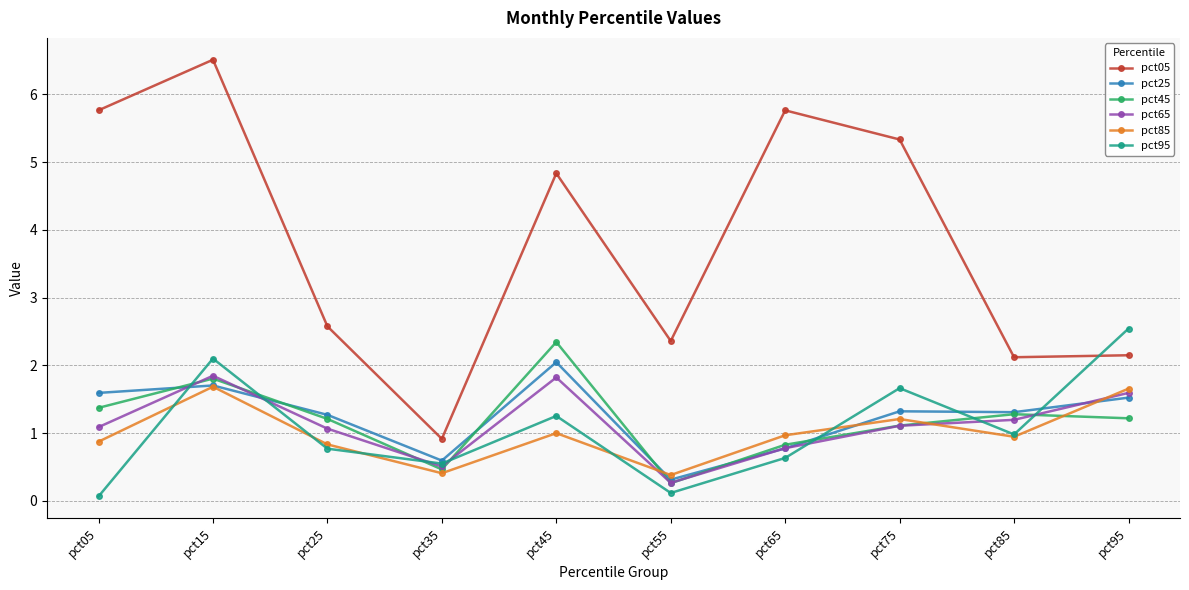

What is the difference between the second highest and minimum values in the pct65 series?

1.6